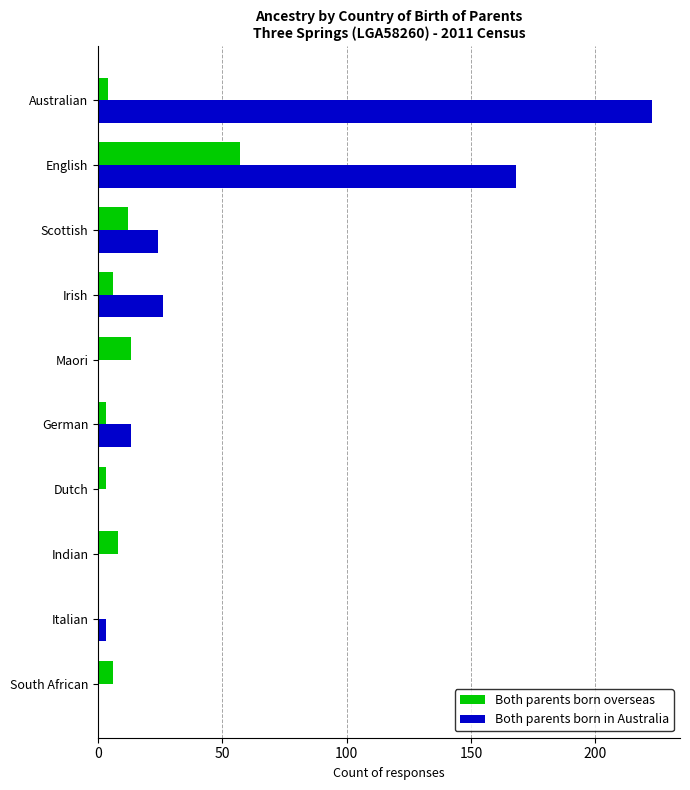

What is the sum of all Both parents born in Australia values?

457